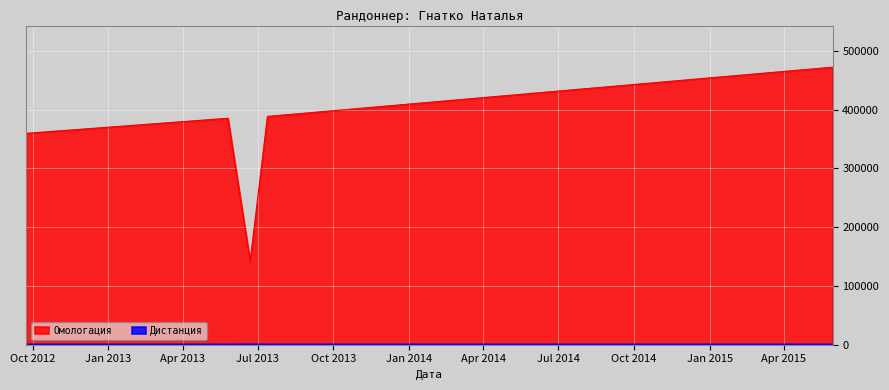

The value of Омологация at 13.07.2013 is 388669. True or false?

True